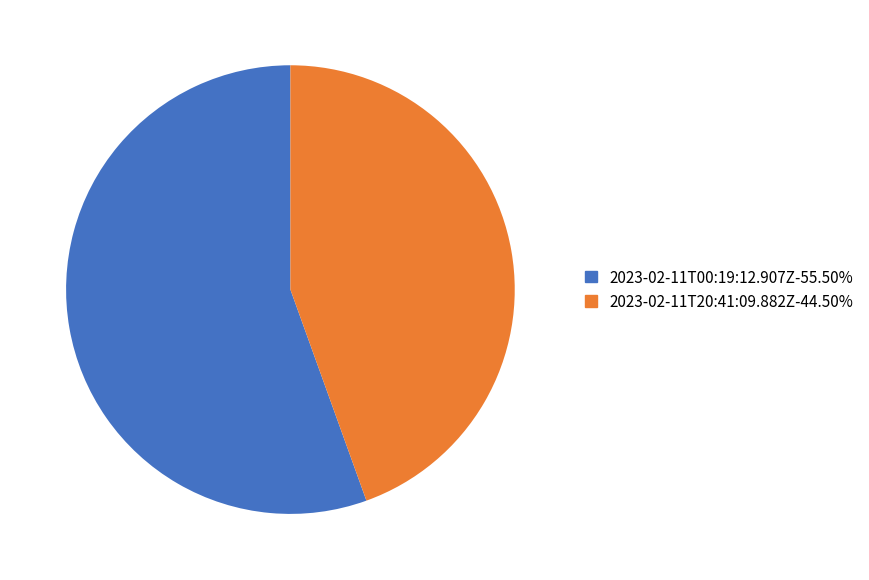

How many slices are in this pie chart?

2